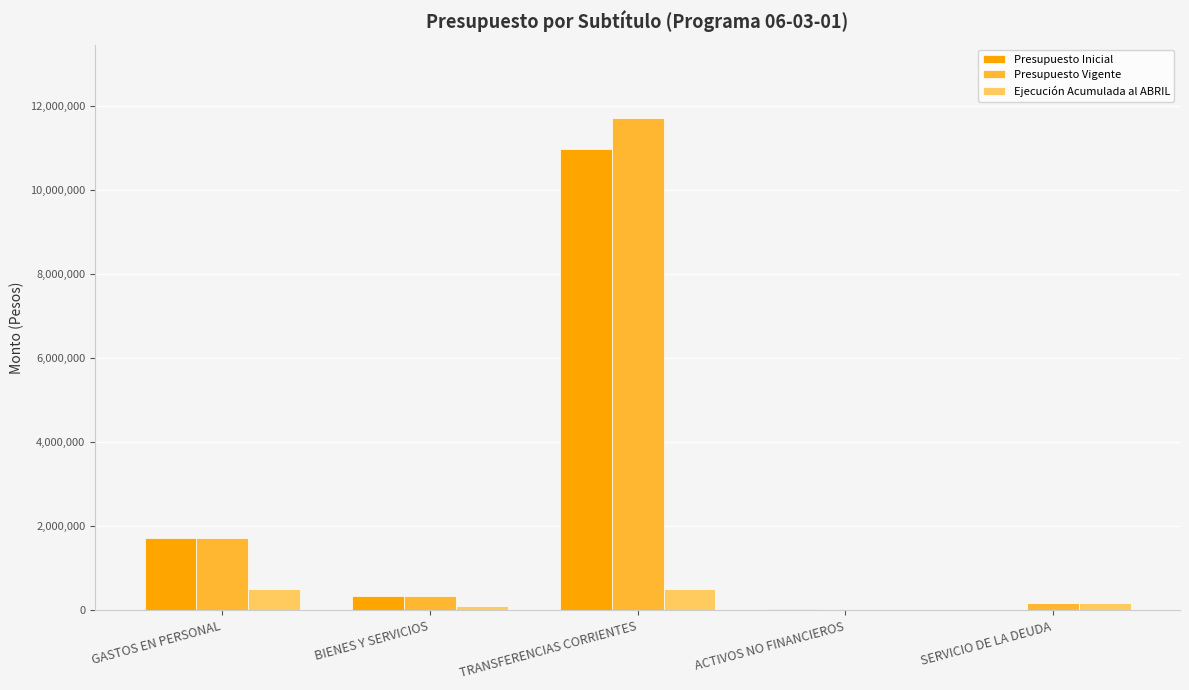

Is it true that Presupuesto Inicial equals 349763 at BIENES Y SERVICIOS?

True